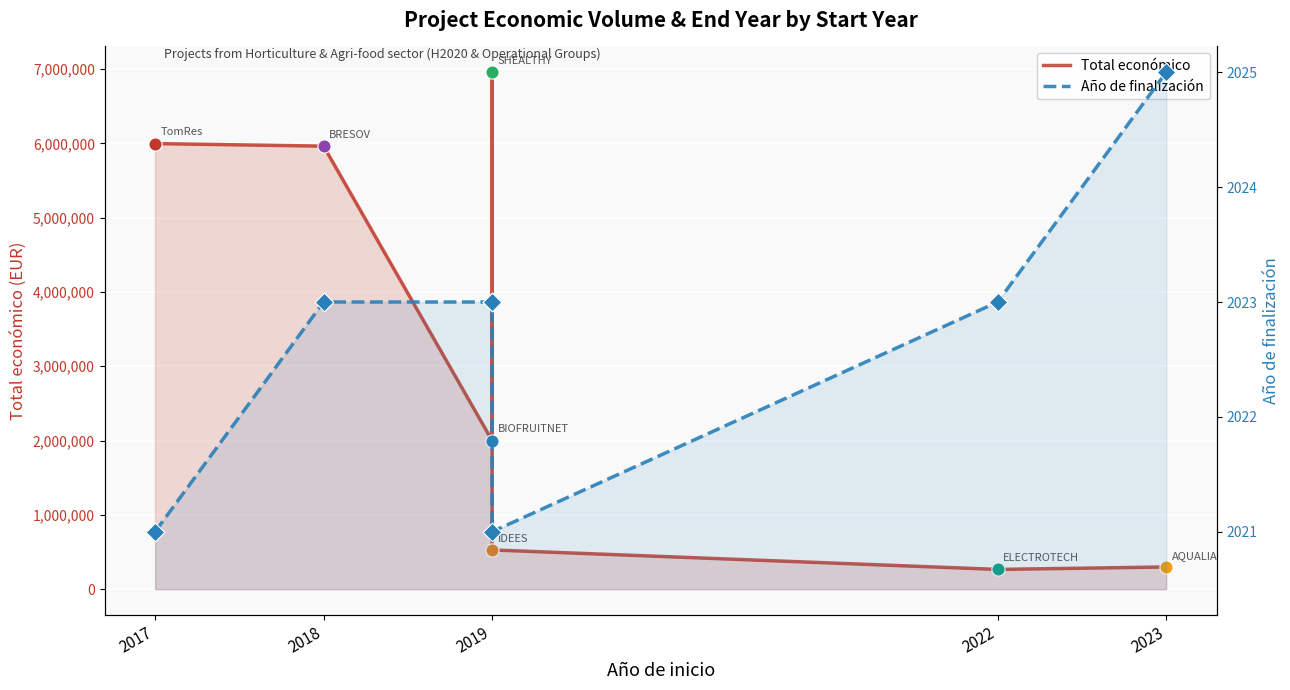

What are all the series names shown in the legend?

Total económico, Año de finalización